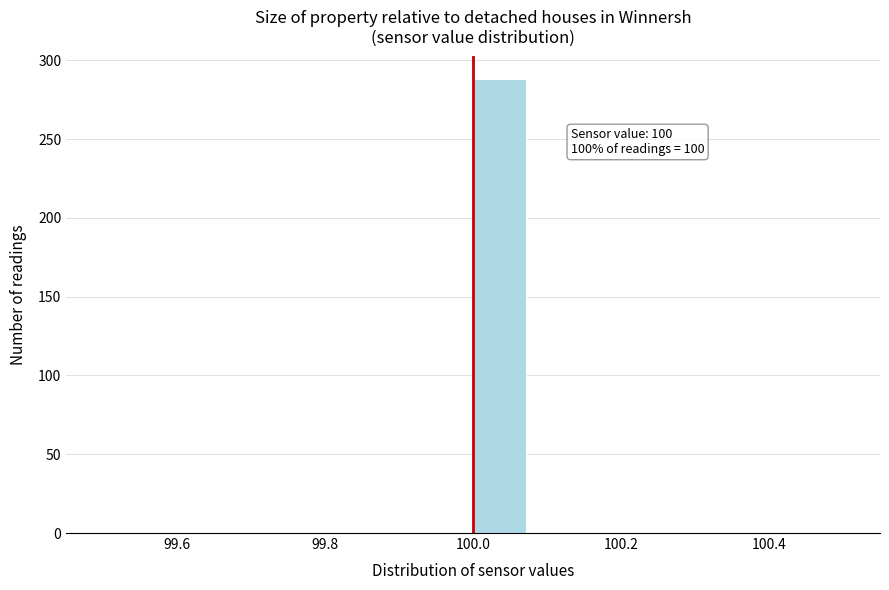

Around what value on the x-axis is the tallest bar? Give the approximate position of its centre, as read against the axis.

100.04